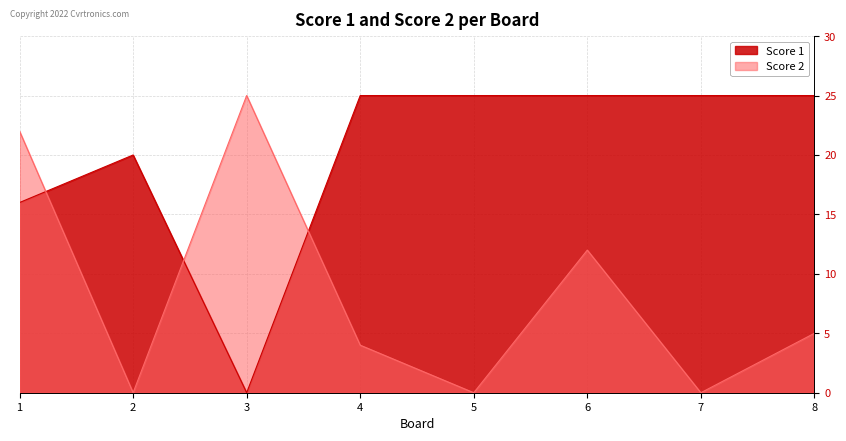

What is the sum of the Score 1 values at 6 and 1?

41